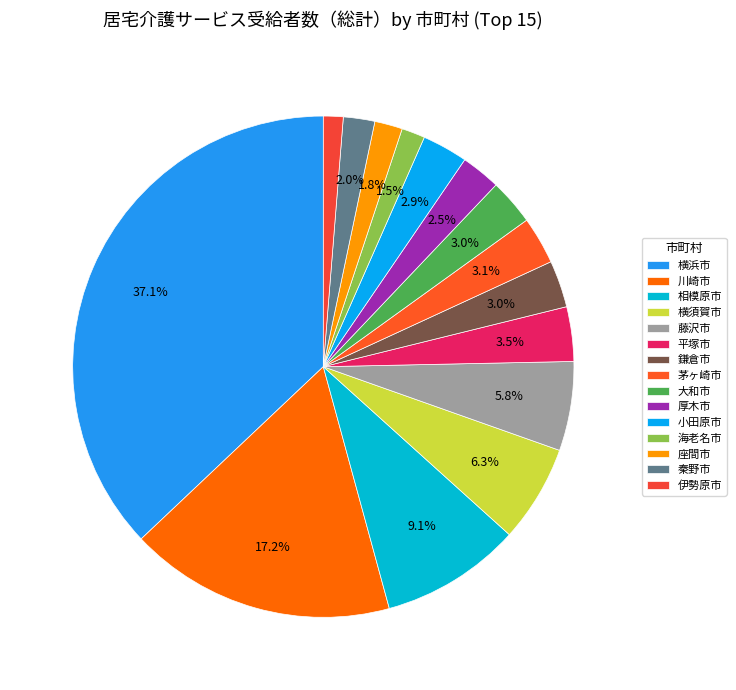

Count the number of slices in the pie.

15